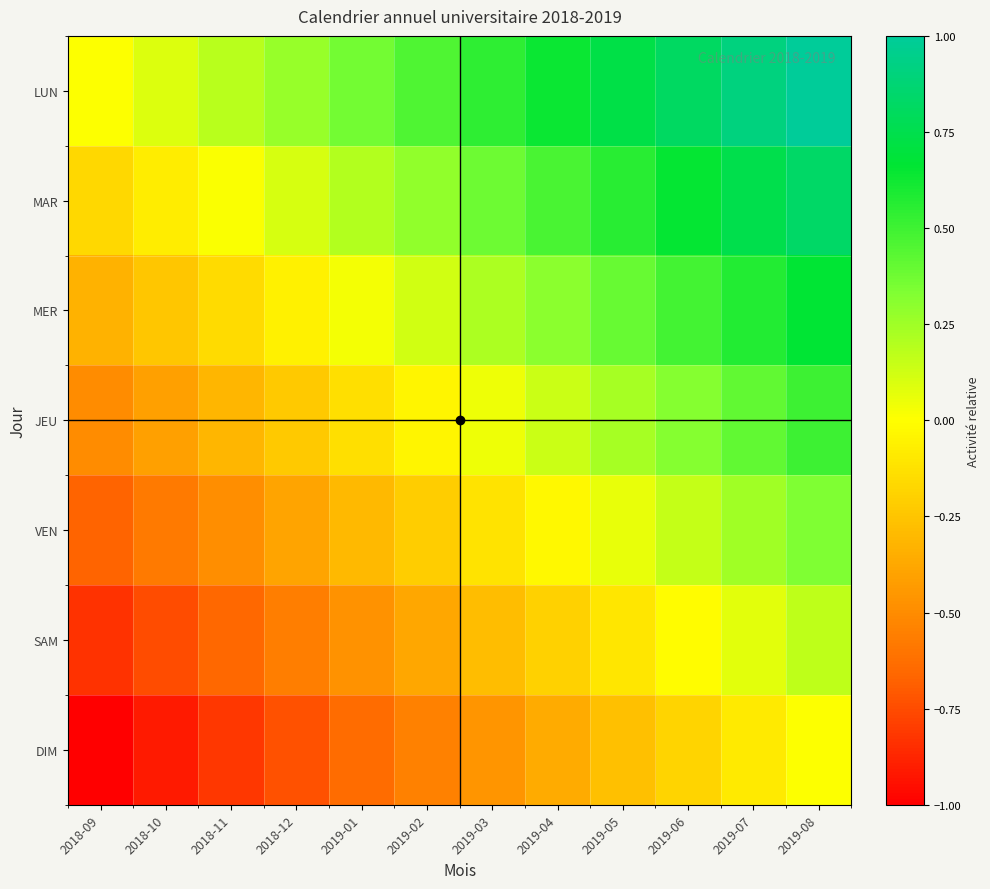

Rank the series at 2019-05 from highest to lowest value.

LUN, MAR, MER, JEU, VEN, SAM, DIM